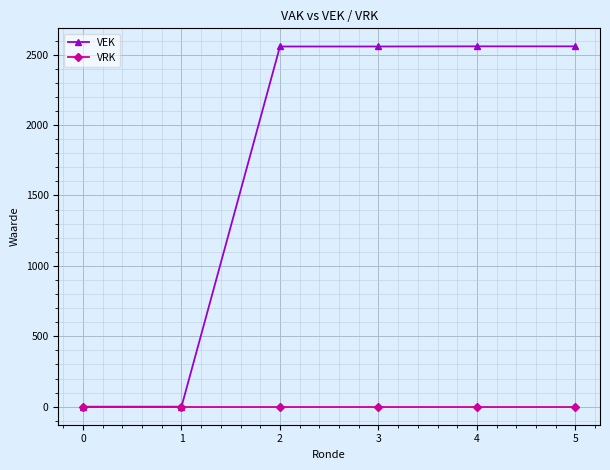

How many values in the VEK series are below 2558?

2